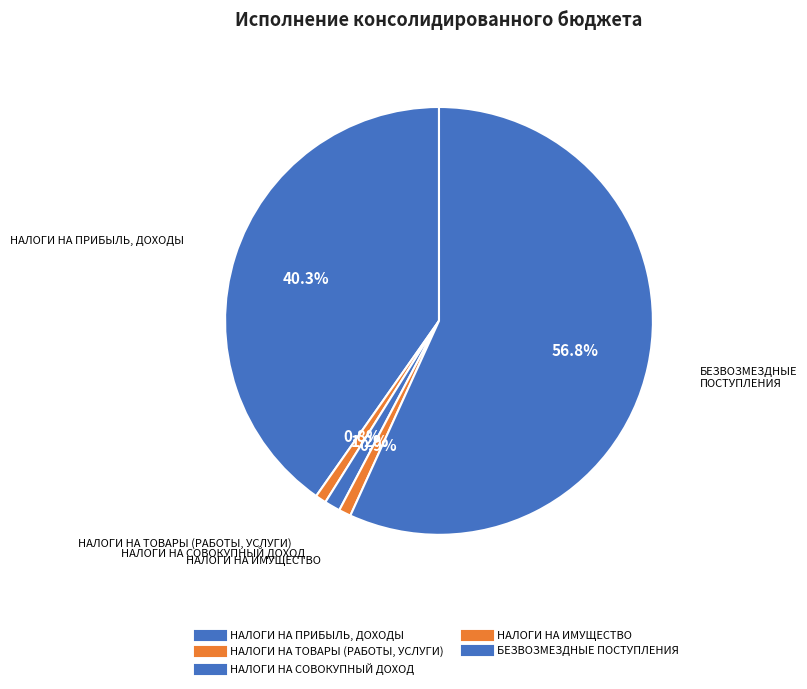

How many segments does this pie chart have?

5